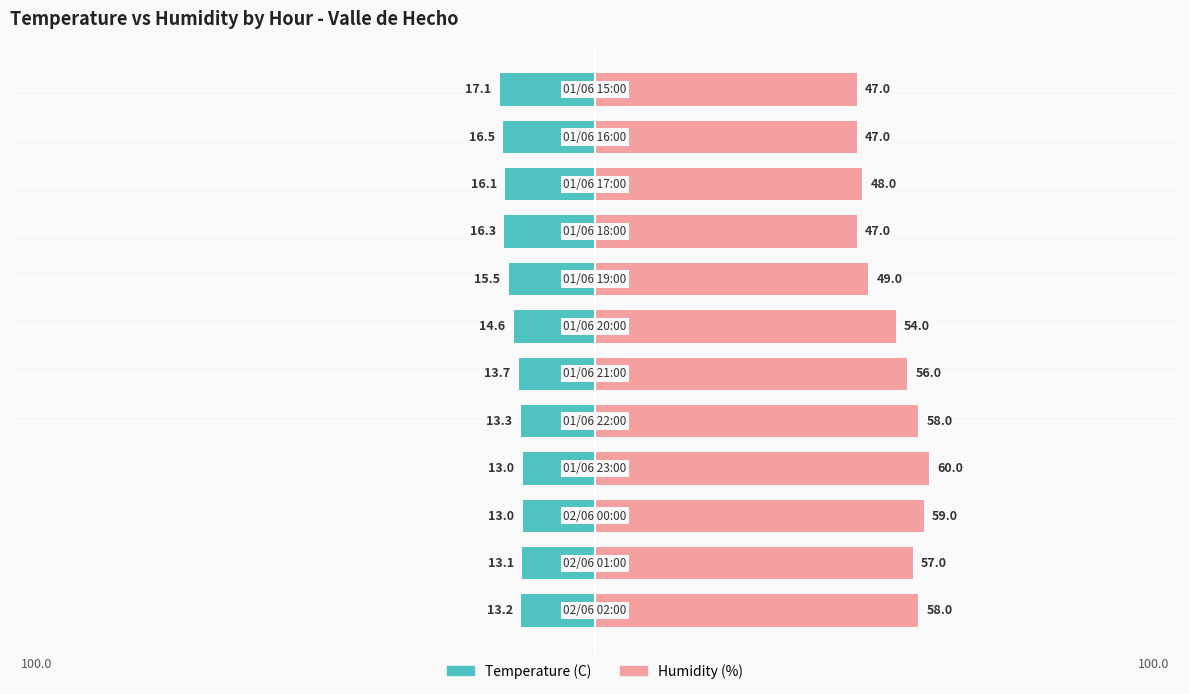

How many groups of bars are there?

12